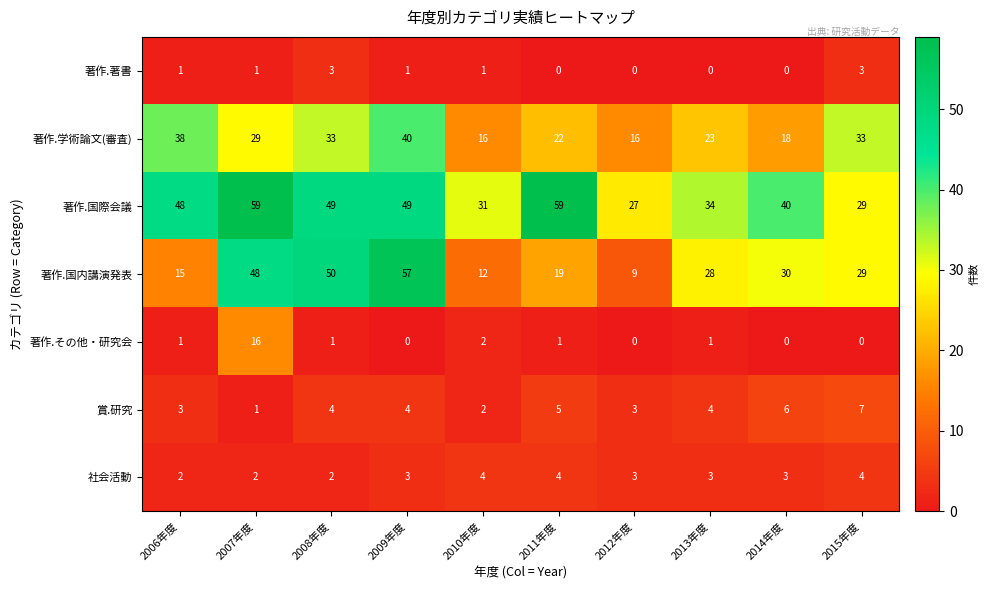

At which category is the sum across all series the highest?

2007年度